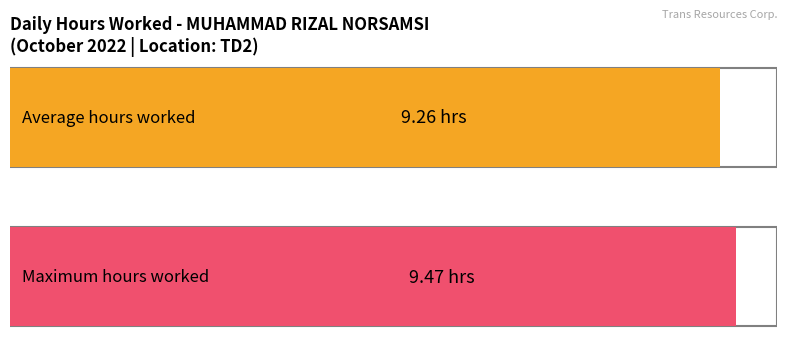

What is the maximum value shown in the chart?

9.5